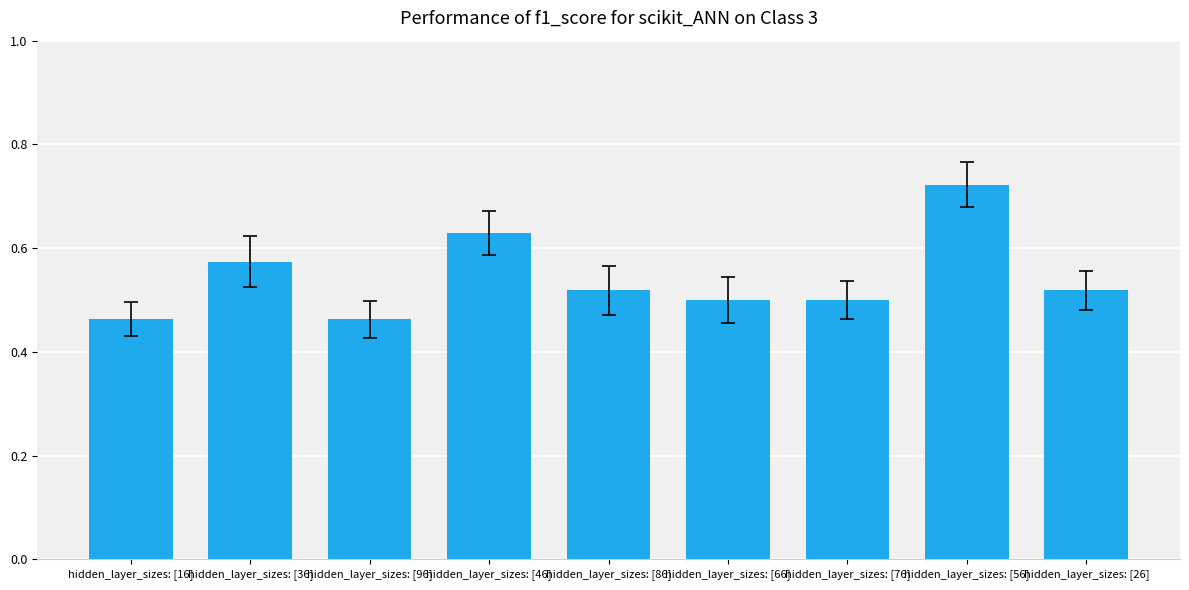

What is the label of the 9th bar from the left?

hidden_layer_sizes: [26]